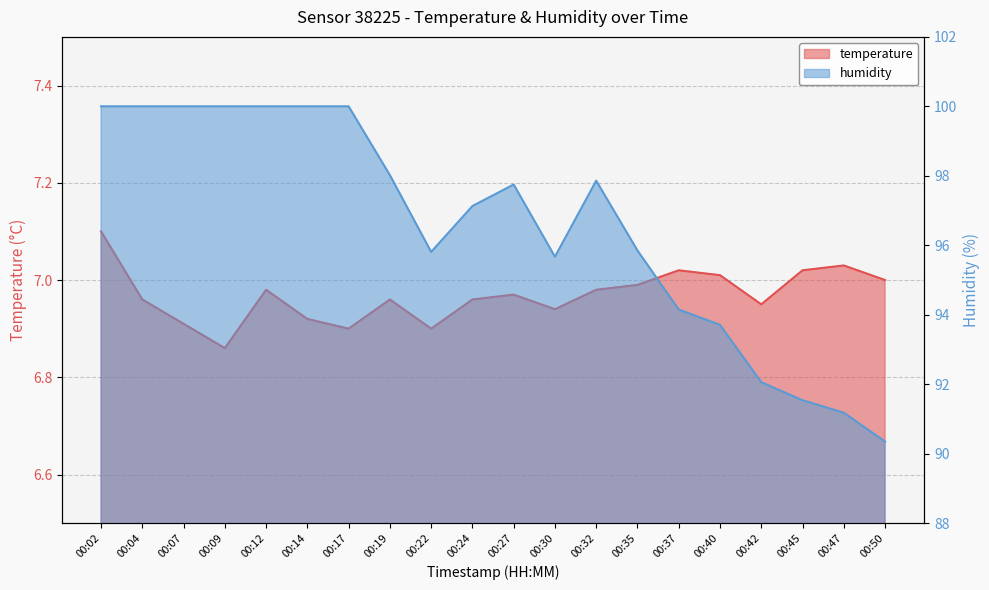

Rank the series by their average value, from lowest to highest.

temperature, humidity